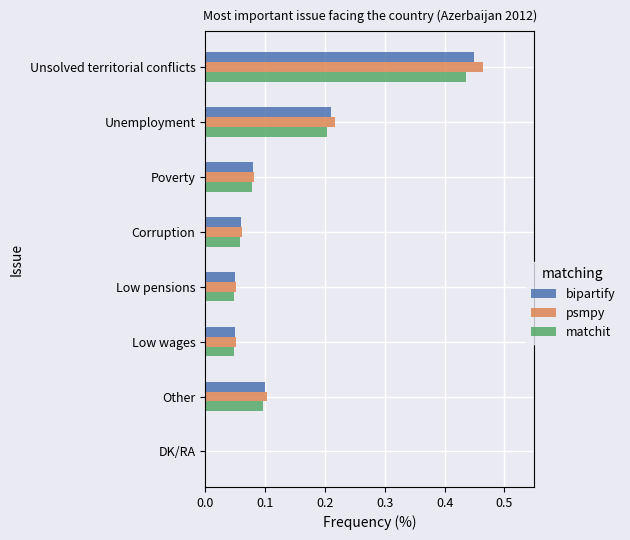

What is the sum of all matchit values?

1.0